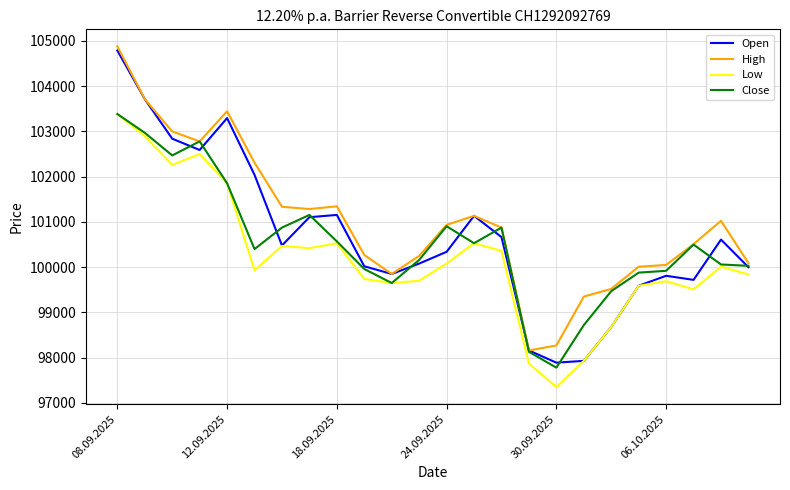

What is the smallest value displayed?

97350